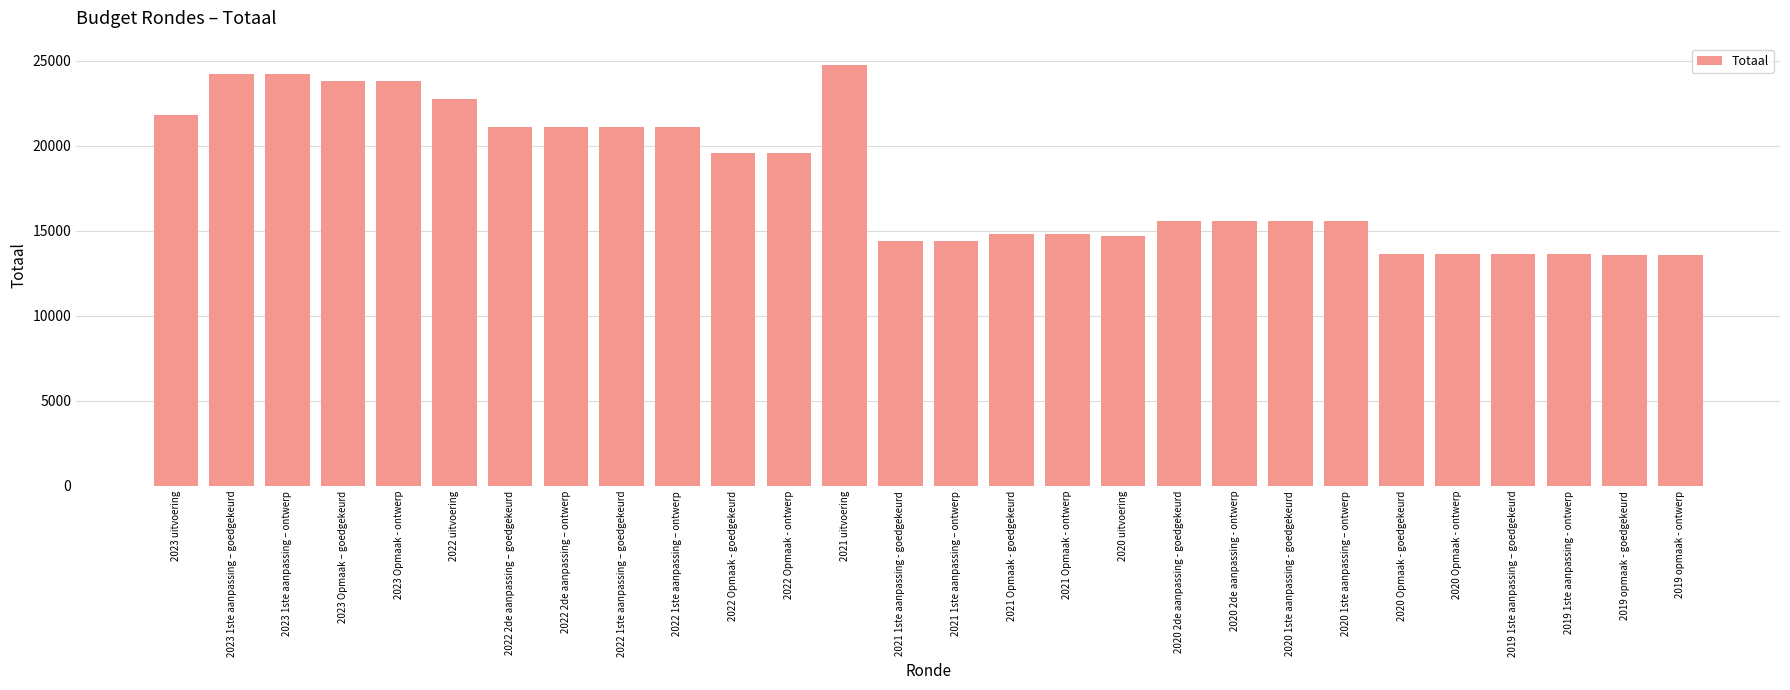

What is the label of the 13th bar from the left?

2021 uitvoering